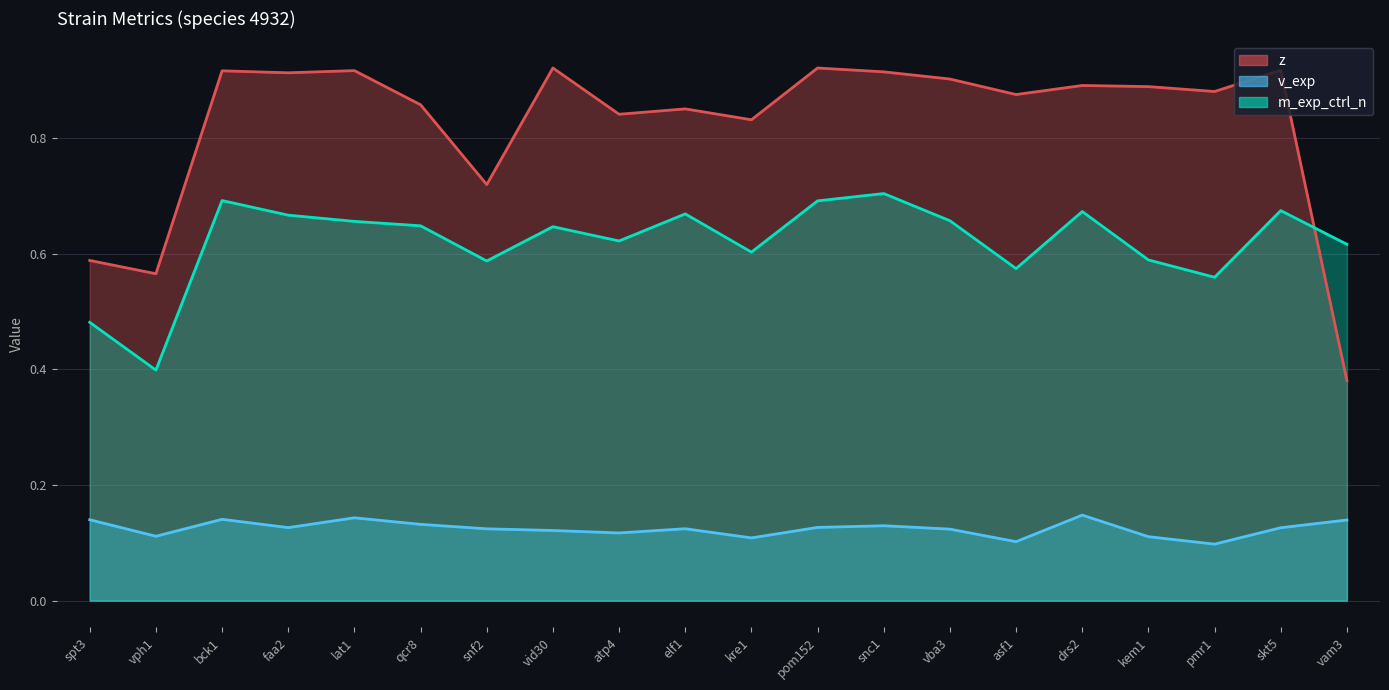

How many lines are shown in the chart?

3